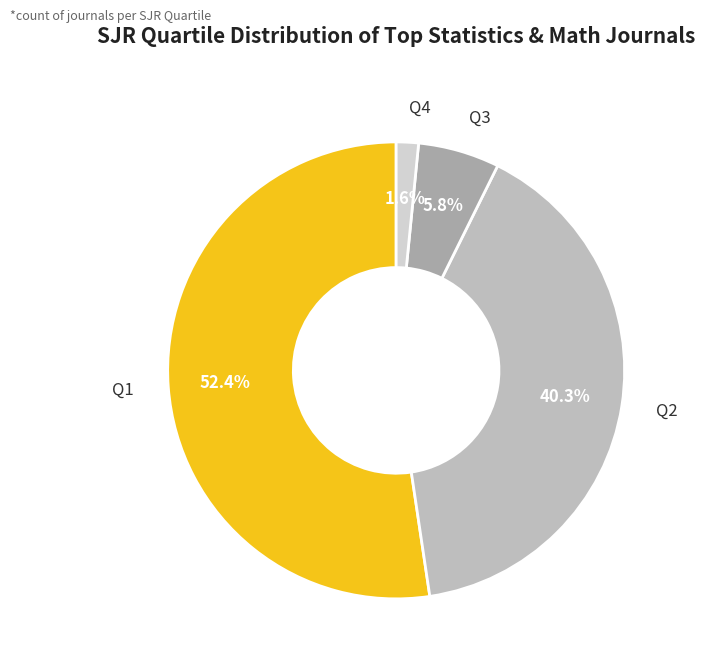

Count the number of slices in the pie.

4